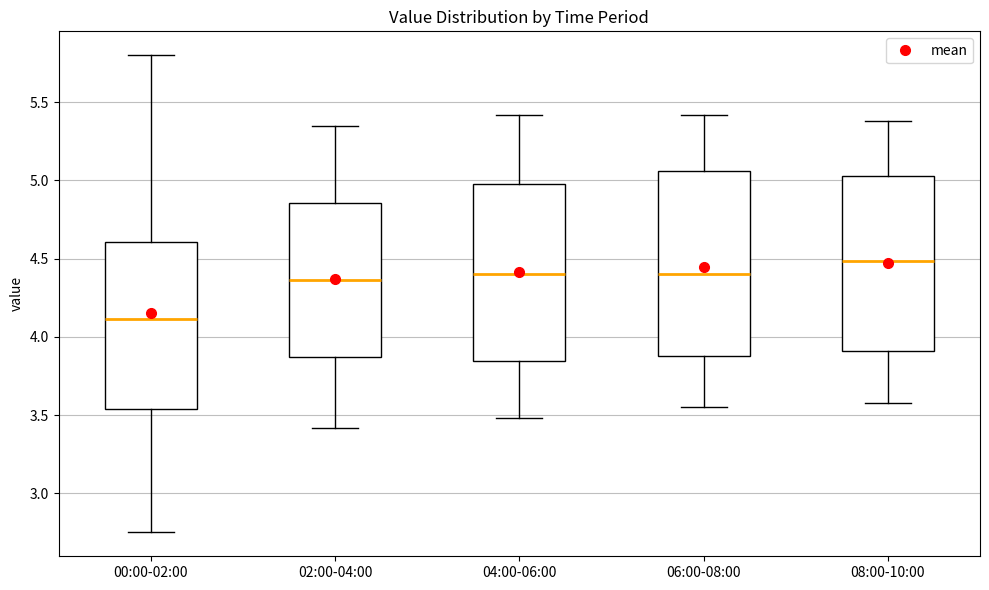

Reading left to right, read every box against the y-axis: the position of its median line, the range the box covers, and the ends of its whiskers. The values are not printed on the chart, so give them approximately, as read against the axis.

00:00-02:00: median 4.10, box 3.55 to 4.60, whiskers 2.75 to 5.80
02:00-04:00: median 4.35, box 3.85 to 4.85, whiskers 3.40 to 5.35
04:00-06:00: median 4.40, box 3.85 to 5.00, whiskers 3.50 to 5.40
06:00-08:00: median 4.40, box 3.90 to 5.05, whiskers 3.55 to 5.40
08:00-10:00: median 4.50, box 3.90 to 5.05, whiskers 3.60 to 5.40